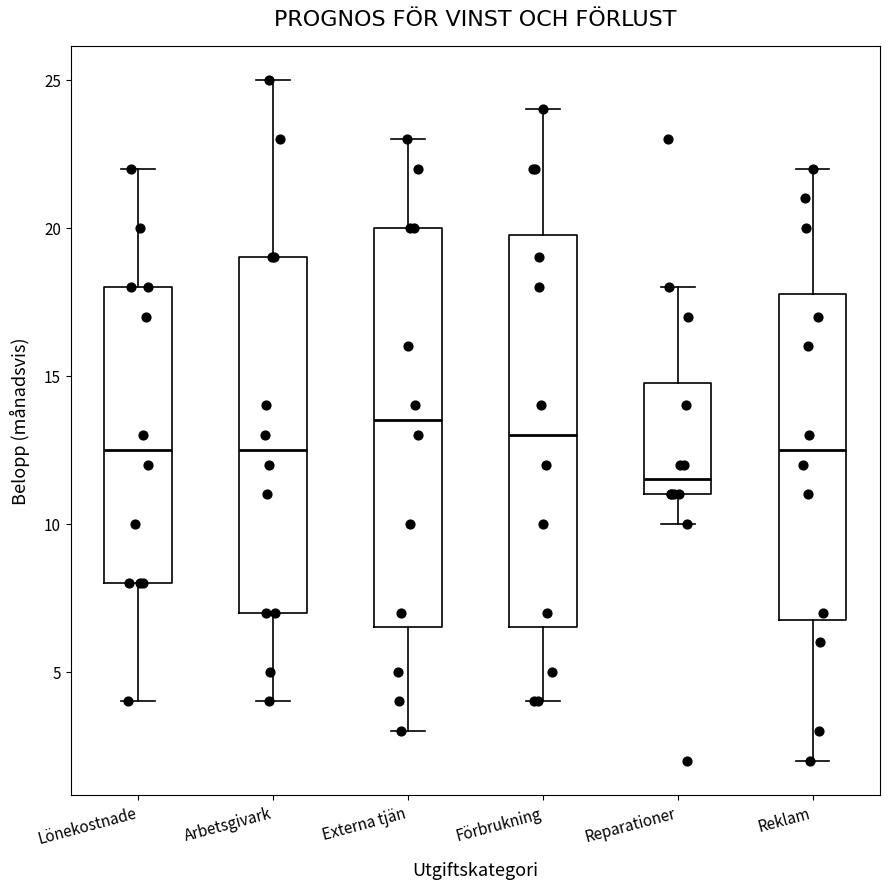

Reading left to right, read every box against the y-axis: the position of its median line, the range the box covers, and the ends of its whiskers. The values are not printed on the chart, so give them approximately, as read against the axis.

Lönekostnade: median 12.5, box 8.0 to 18.0, whiskers 4.0 to 22.0
Arbetsgivark: median 12.5, box 7.0 to 19.0, whiskers 4.0 to 25.0
Externa tjän: median 13.5, box 6.5 to 20.0, whiskers 3.0 to 23.0
Förbrukning: median 13.0, box 6.5 to 20.0, whiskers 4.0 to 24.0
Reparationer: median 11.5, box 11.0 to 15.0, whiskers 10.0 to 18.0
Reklam: median 12.5, box 7.0 to 18.0, whiskers 2.0 to 22.0